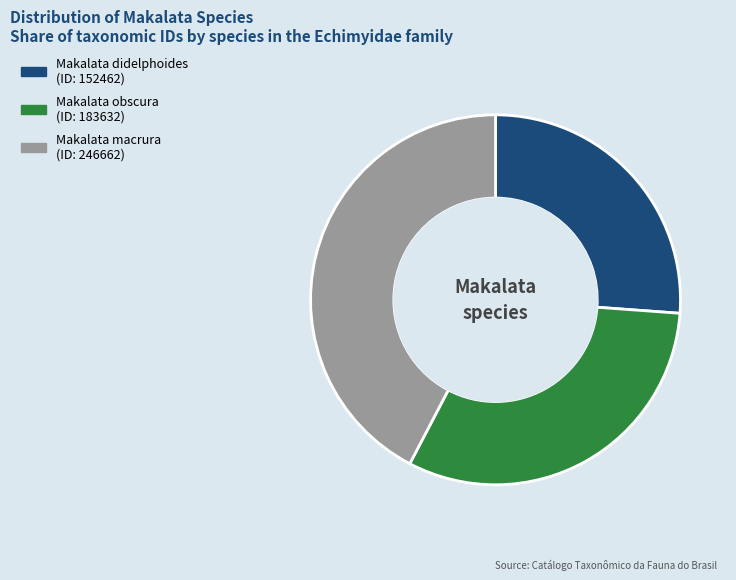

What portion of the pie excludes Makalata didelphoides?

73.8%